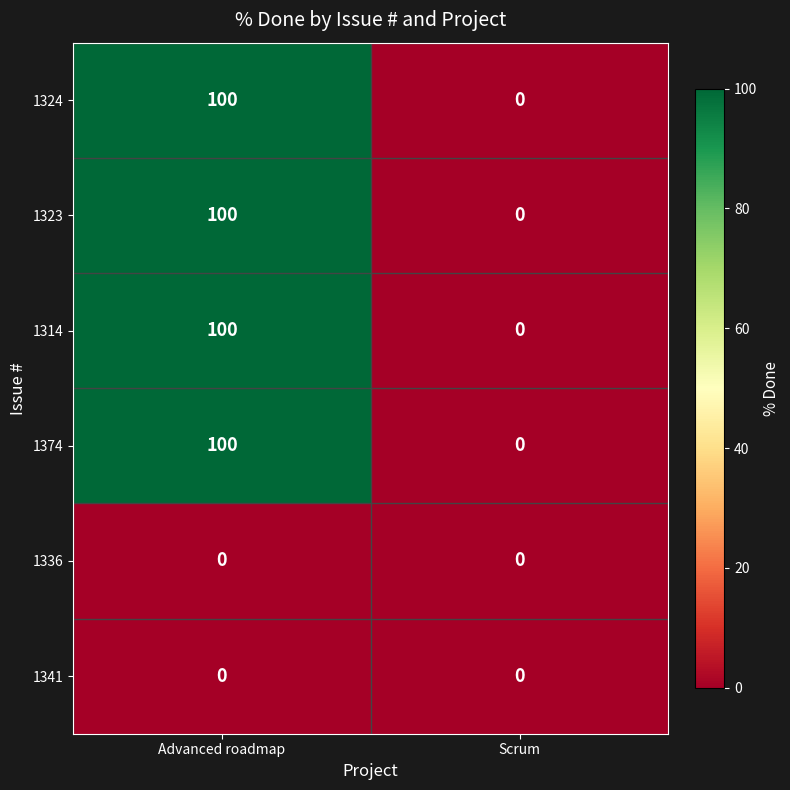

Reading left to right, extract all data points from this chart.

1324: 100	0
1323: 100	0
1314: 100	0
1374: 100	0
1336: 0	0
1341: 0	0